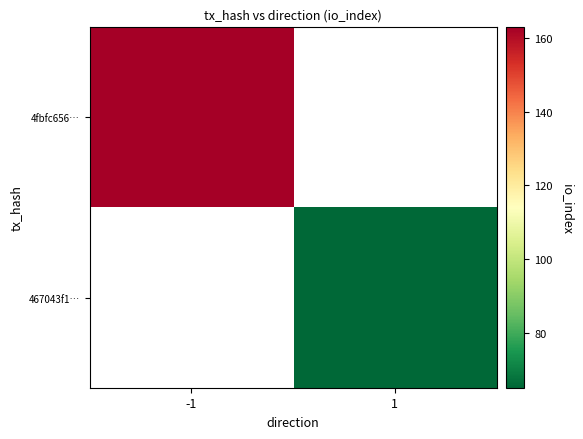

How many data points does each series have?

2